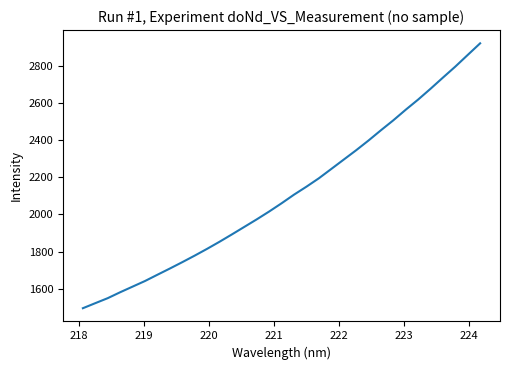

Reading left to right, what are all the values shown in this chart?

1495.0	1522.2	1549.1	1581.0	1611.3	1641.6	1675.3	1708.8	1743.0	1778.3	1814.9	1853.0	1892.7	1933.2	1973.8	2016.0	2060.4	2106.7	2149.6	2194.8	2245.0	2295.3	2345.6	2398.2	2453.4	2507.0	2564.0	2618.7	2676.9	2737.0	2796.3	2859.1	2921.5